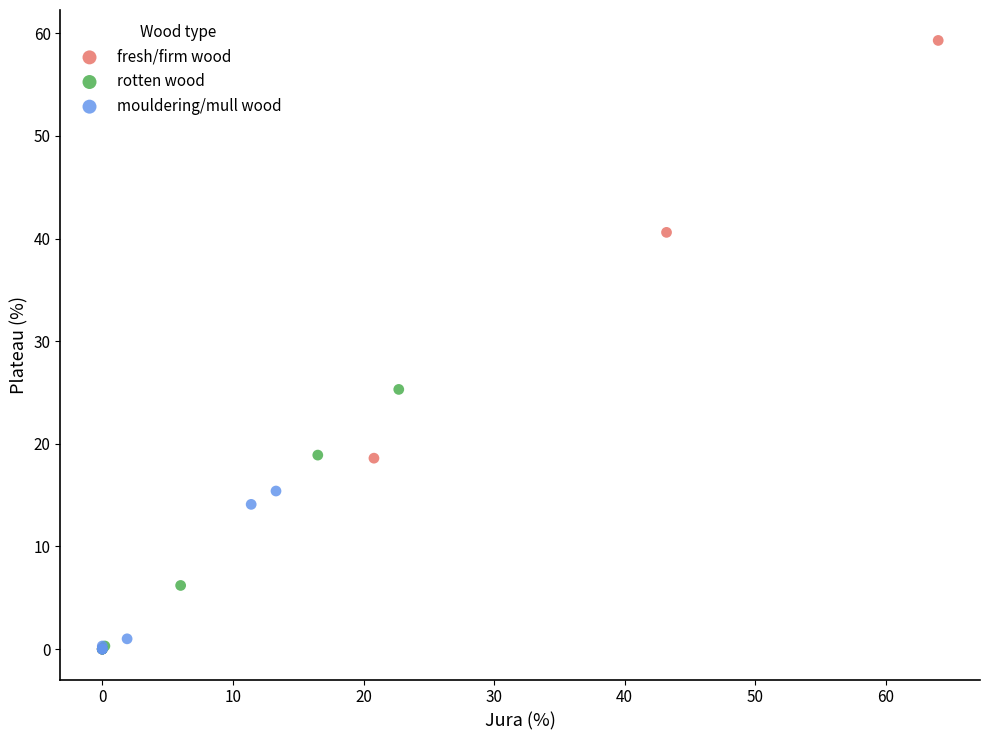

Which series contains the highest Y value?

fresh/firm wood